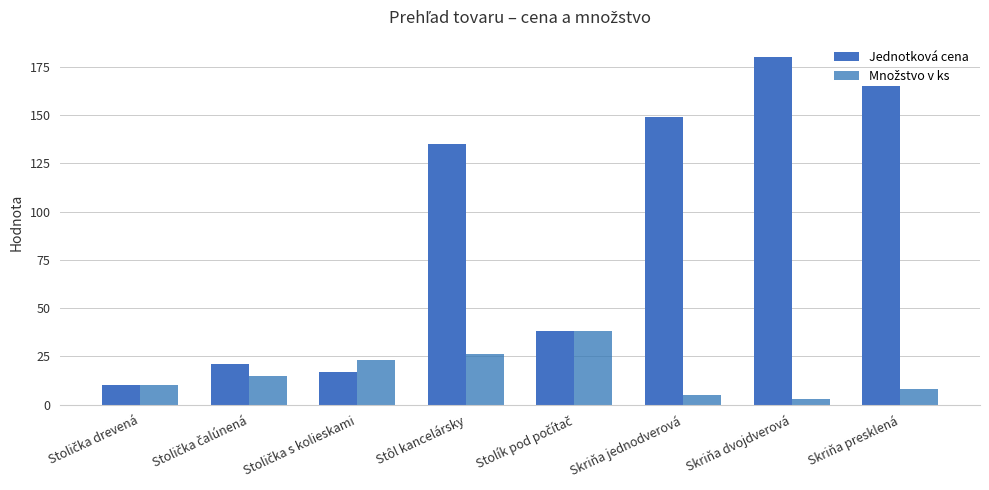

What position from the right is Stolička drevená?

8